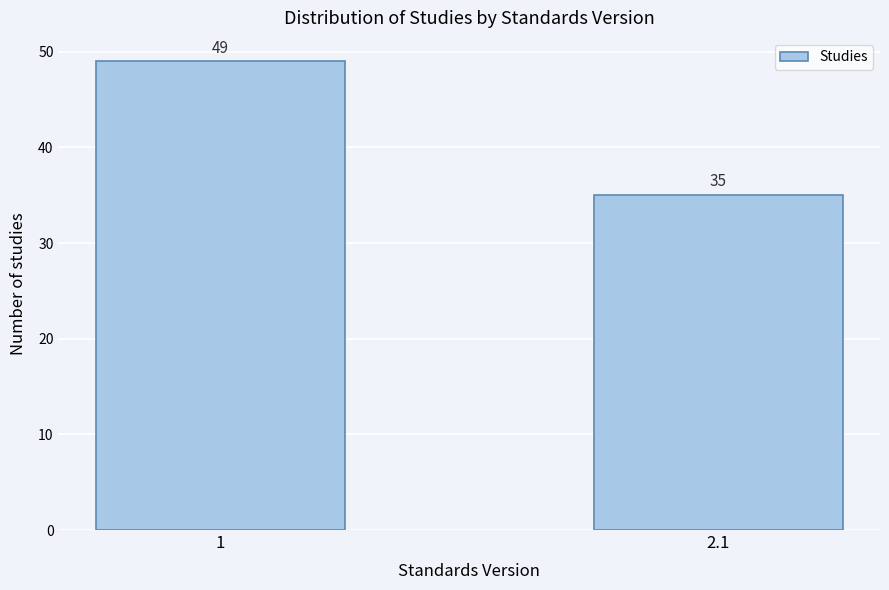

Reading left to right, list all the values displayed in this chart.

1=49	2.1=35